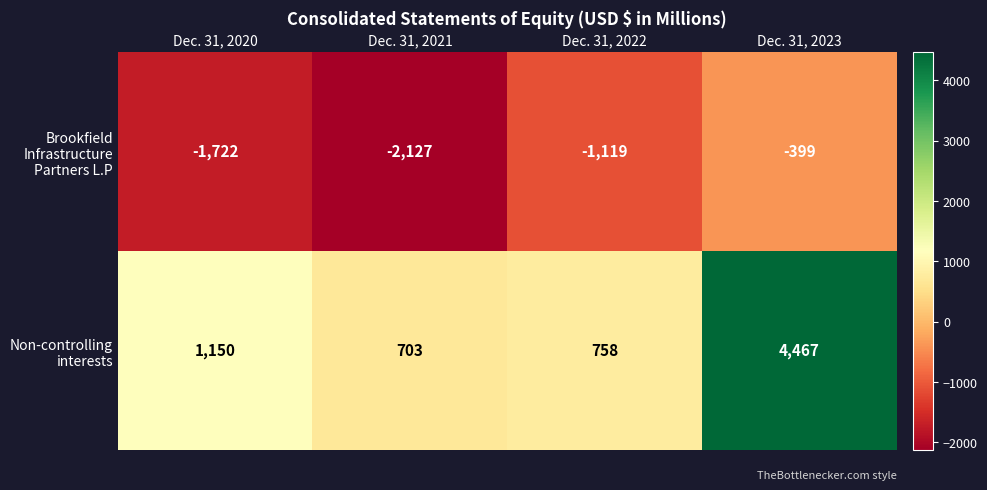

What is the spread (max minus min) of values at Dec. 31, 2023?

4866